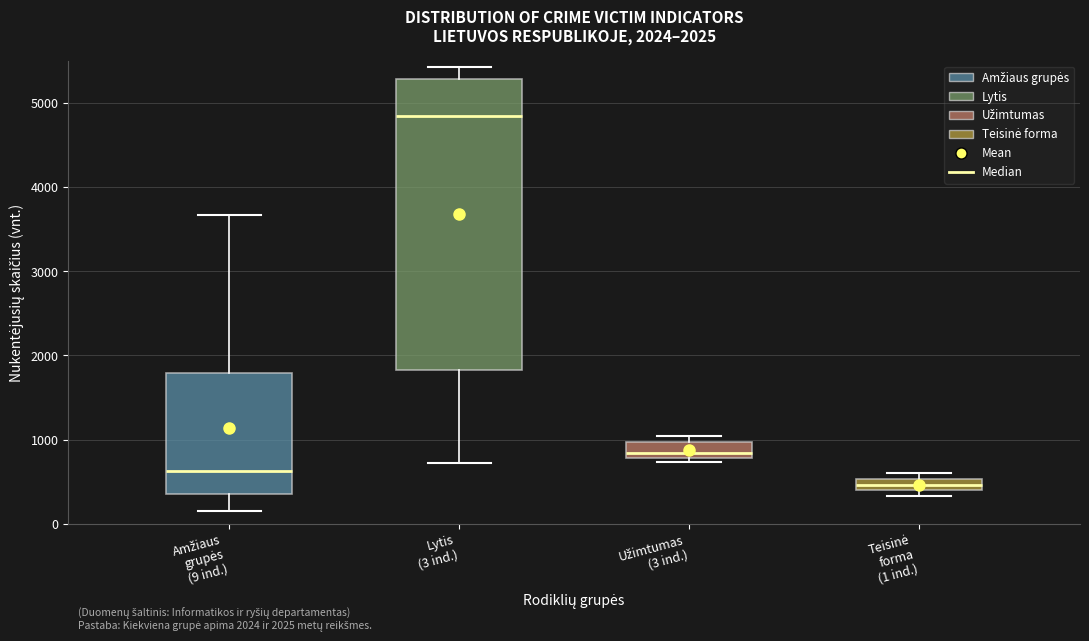

Where does the median line of the box for Amžiaus grupės (9 ind.) sit on the y-axis? The values are not printed on the chart, so give them approximately, as read against the axis.

600